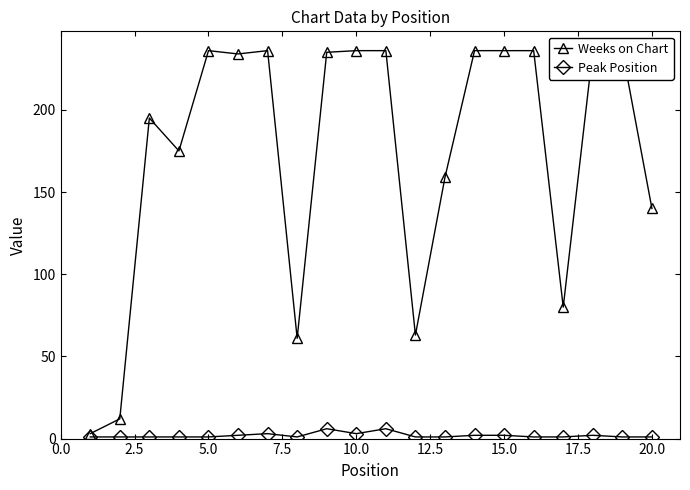

How many lines are shown in the chart?

2